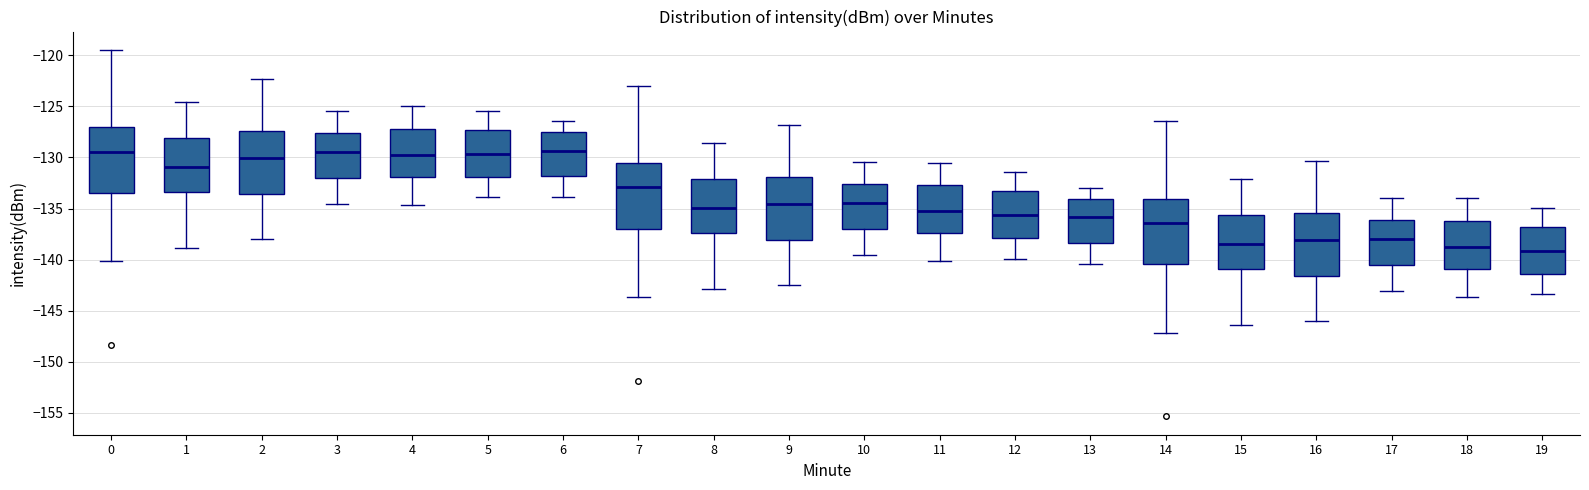

Reading left to right, transcribe this box plot: for each box, give where its median line is, the range the box spans, and where its two whiskers end, as read against the y-axis. The values are not printed on the chart, so give them approximately, as read against the axis.

0: median -129.5, box -133.5 to -127.0, whiskers -140.0 to -119.5
1: median -131.0, box -133.5 to -128.0, whiskers -139.0 to -124.5
2: median -130.0, box -133.5 to -127.5, whiskers -138.0 to -122.5
3: median -129.5, box -132.0 to -127.5, whiskers -134.5 to -125.5
4: median -130.0, box -132.0 to -127.0, whiskers -134.5 to -125.0
5: median -129.5, box -132.0 to -127.5, whiskers -134.0 to -125.5
6: median -129.5, box -132.0 to -127.5, whiskers -134.0 to -126.5
7: median -133.0, box -137.0 to -130.5, whiskers -143.5 to -123.0
8: median -135.0, box -137.5 to -132.0, whiskers -143.0 to -128.5
9: median -134.5, box -138.0 to -132.0, whiskers -142.5 to -127.0
10: median -134.5, box -137.0 to -132.5, whiskers -139.5 to -130.5
11: median -135.5, box -137.5 to -132.5, whiskers -140.0 to -130.5
12: median -135.5, box -138.0 to -133.5, whiskers -140.0 to -131.5
13: median -136.0, box -138.5 to -134.0, whiskers -140.5 to -133.0
14: median -136.5, box -140.5 to -134.0, whiskers -147.0 to -126.5
15: median -138.5, box -141.0 to -135.5, whiskers -146.5 to -132.0
16: median -138.0, box -141.5 to -135.5, whiskers -146.0 to -130.5
17: median -138.0, box -140.5 to -136.0, whiskers -143.0 to -134.0
18: median -139.0, box -141.0 to -136.0, whiskers -143.5 to -134.0
19: median -139.0, box -141.5 to -137.0, whiskers -143.5 to -135.0